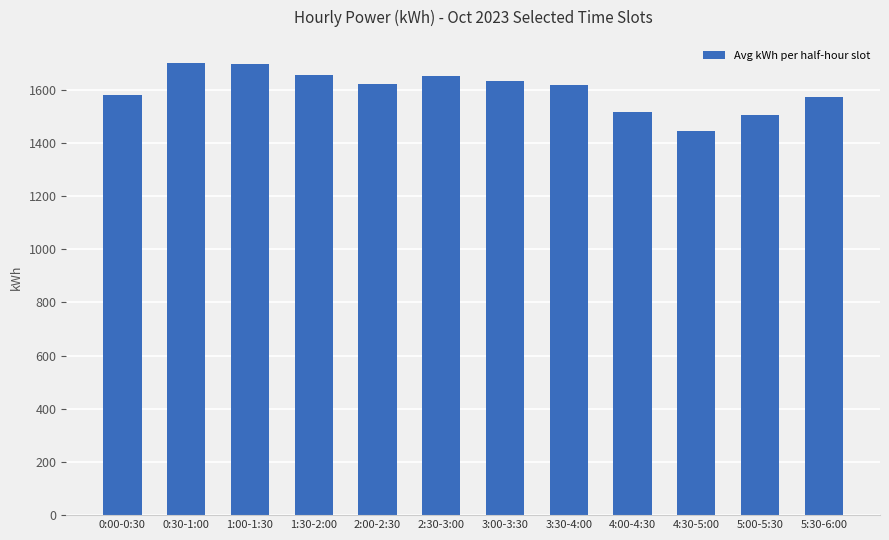

What is the label of the 3rd bar from the right?

4:30-5:00